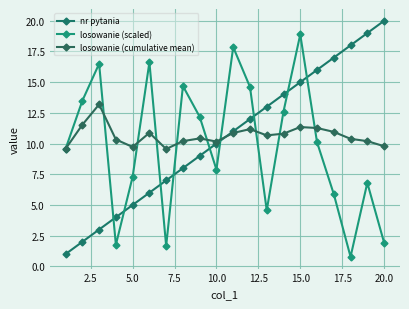

What is the difference between the second highest and second lowest values in the losowanie (scaled) series?

16.2